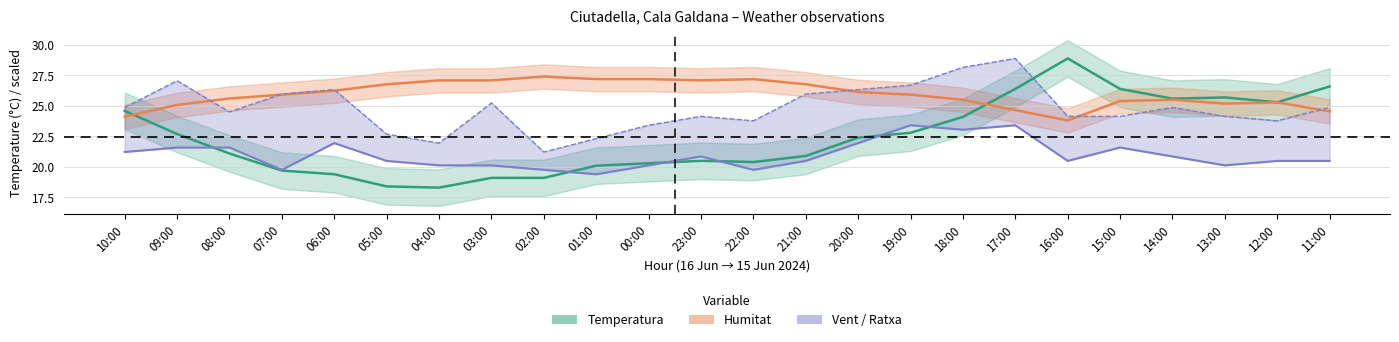

At which category does the chart reach its minimum across all series?

04:00